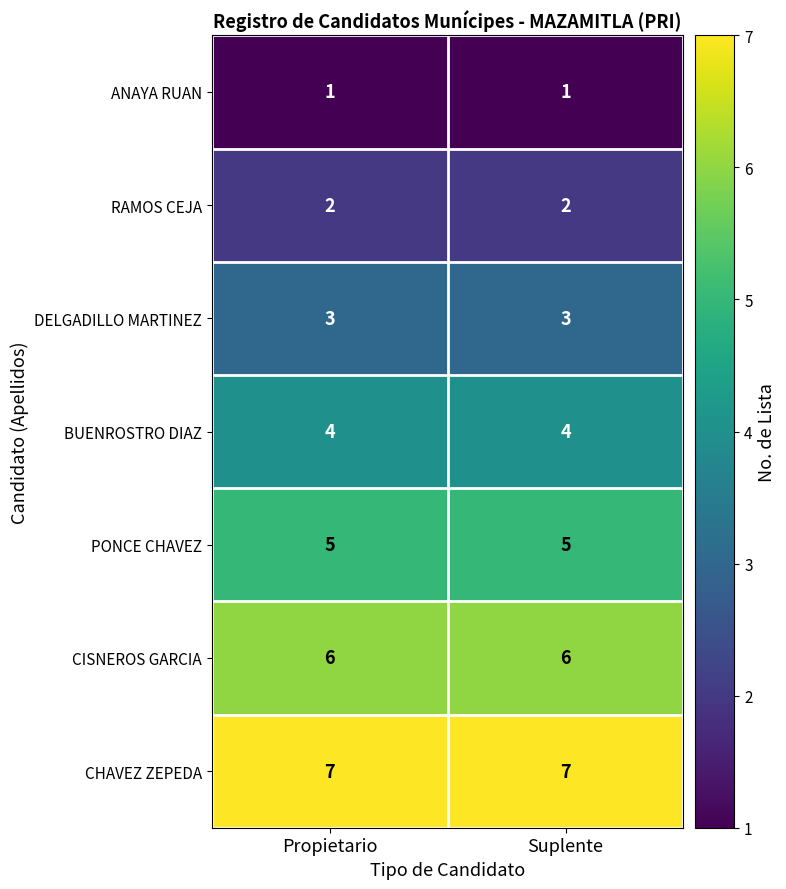

Rank the series at Suplente from highest to lowest value.

CHAVEZ ZEPEDA, CISNEROS GARCIA, PONCE CHAVEZ, BUENROSTRO DIAZ, DELGADILLO MARTINEZ, RAMOS CEJA, ANAYA RUAN